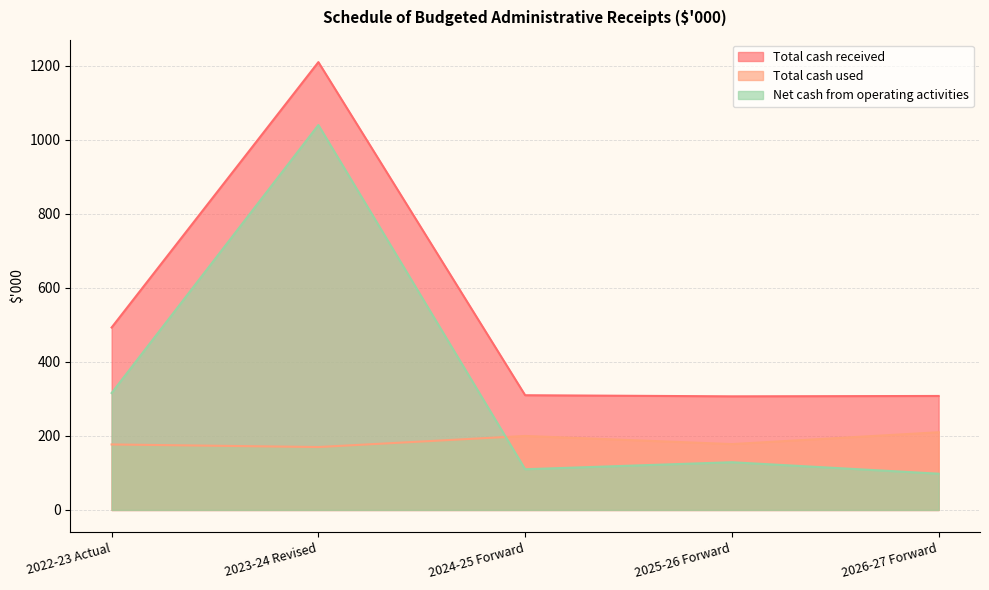

At which label does Total cash used reach its minimum?

2023-24 Revised